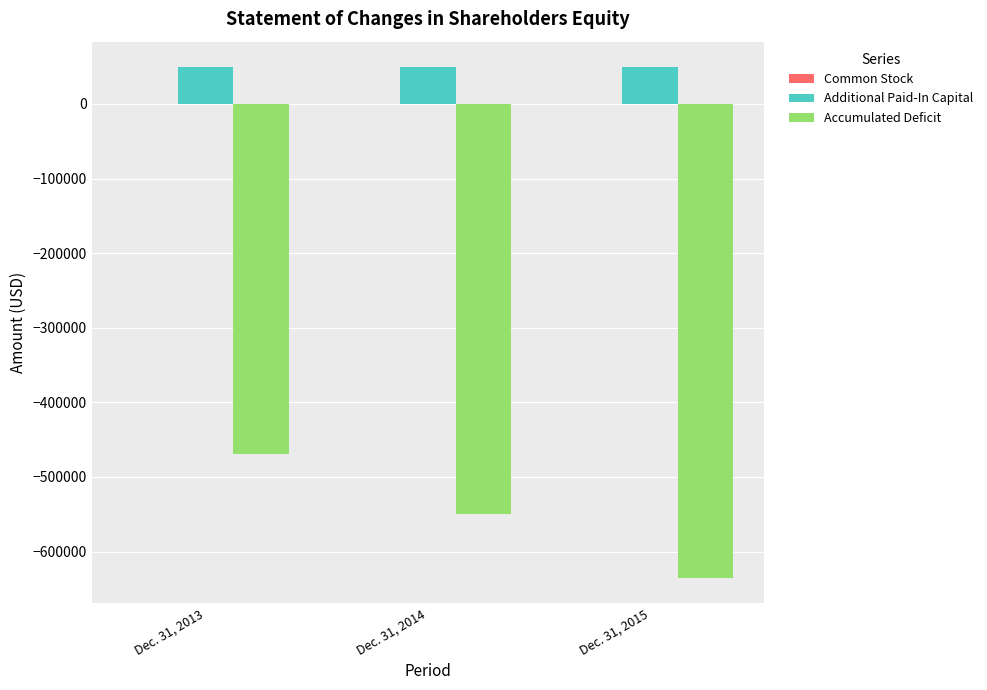

What is the highest value of the Additional Paid-In Capital series?

49280